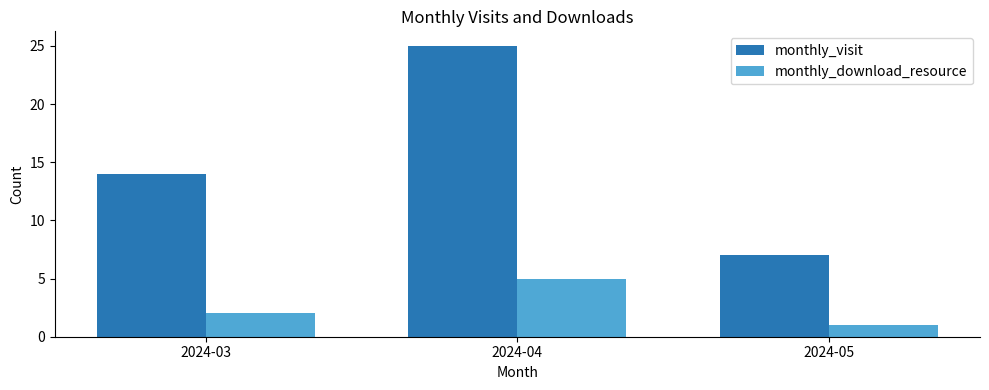

The monthly_visit series shows 14 at 2024-03. True or false?

True